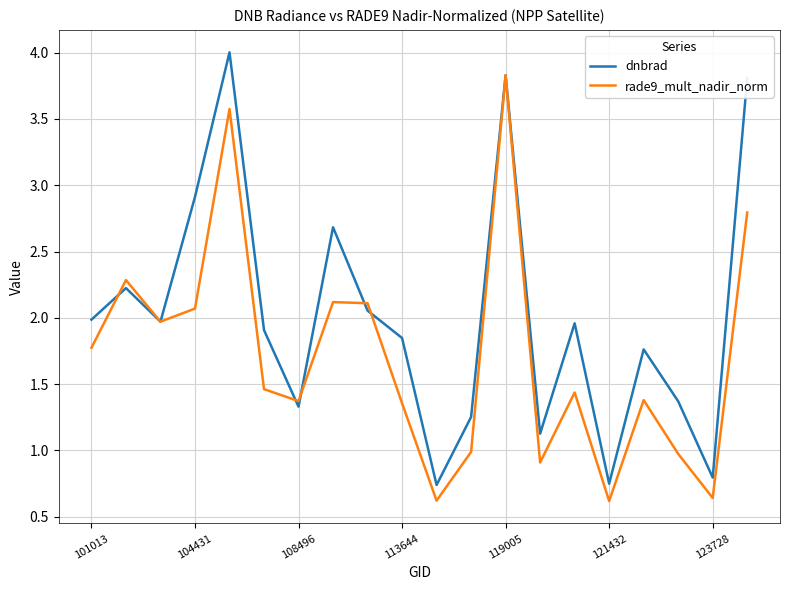

What is the difference between the maximum and second lowest values in the rade9_mult_nadir_norm series?

3.2